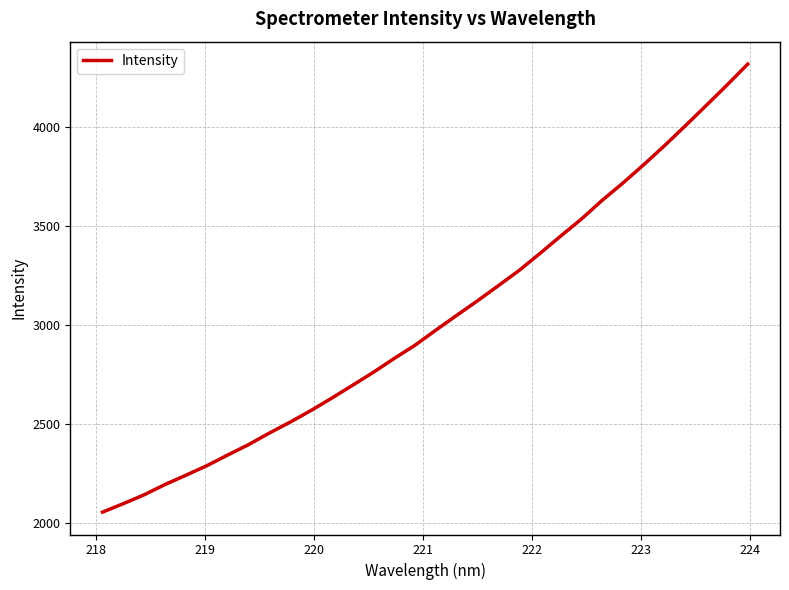

What is the greatest value displayed?

4318.4